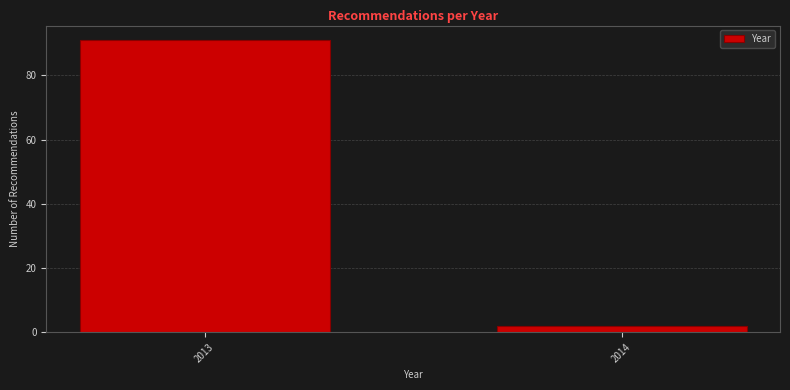

Reading left to right, extract all data points from this chart.

91	2